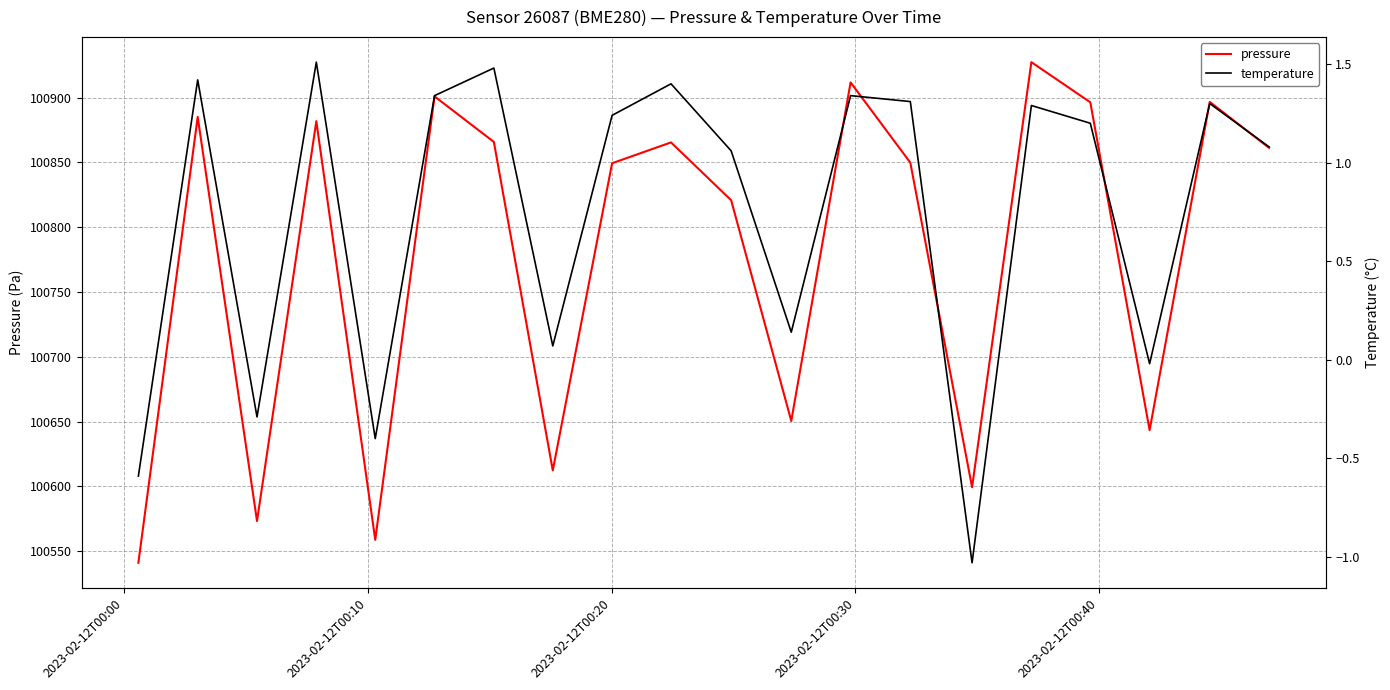

Rank the series by their average value, from lowest to highest.

temperature, pressure